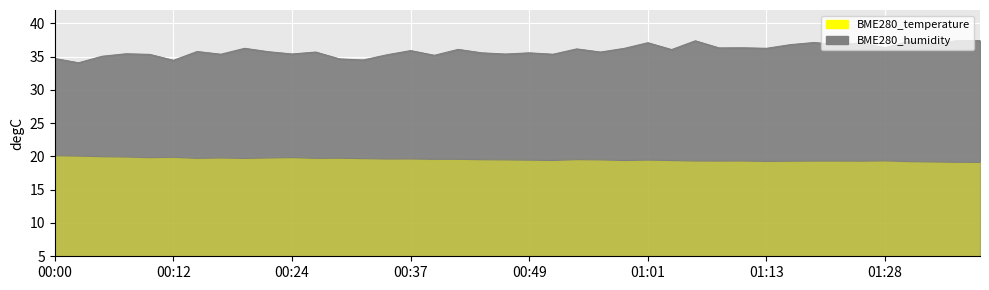

Where is BME280_temperature nearest to the value 19?

01:38